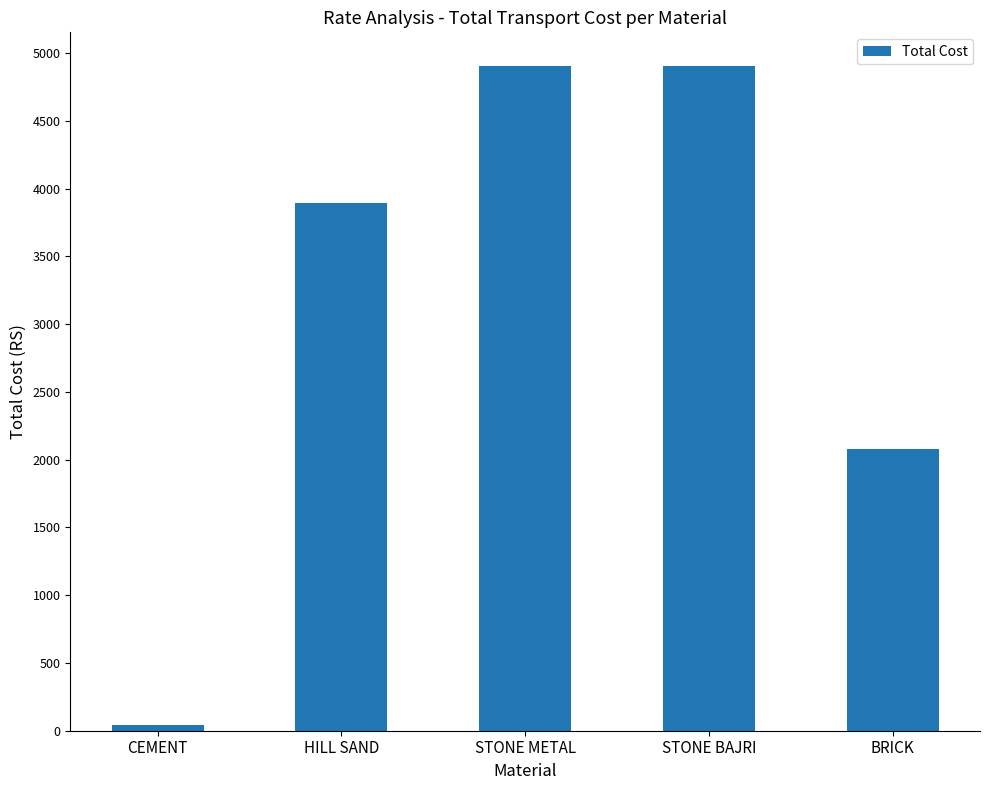

Where does the data first go above 3895?

HILL SAND